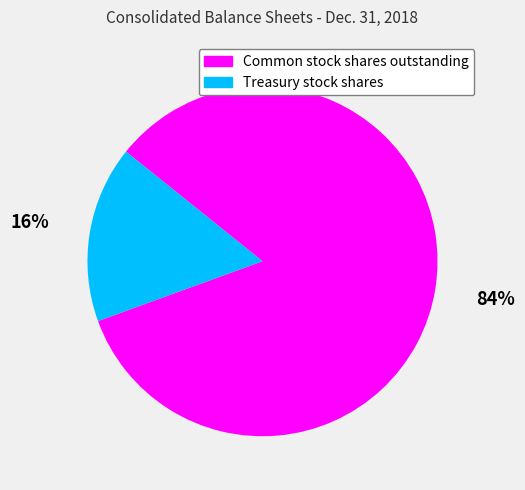

Between Common stock shares outstanding and Treasury stock shares, which is larger?

Common stock shares outstanding